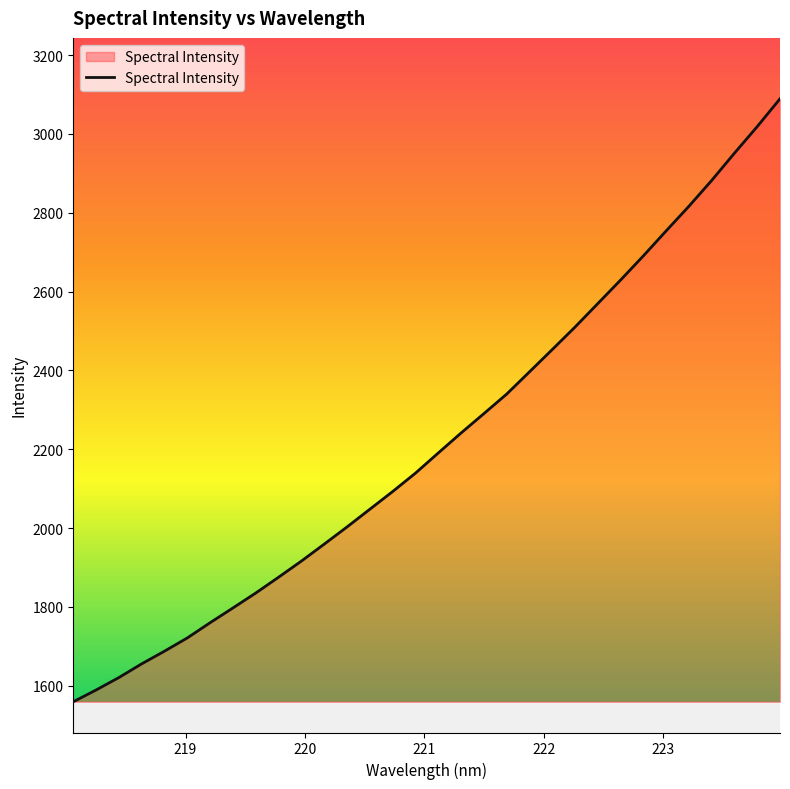

What is the minimum value shown in the chart?

1559.6